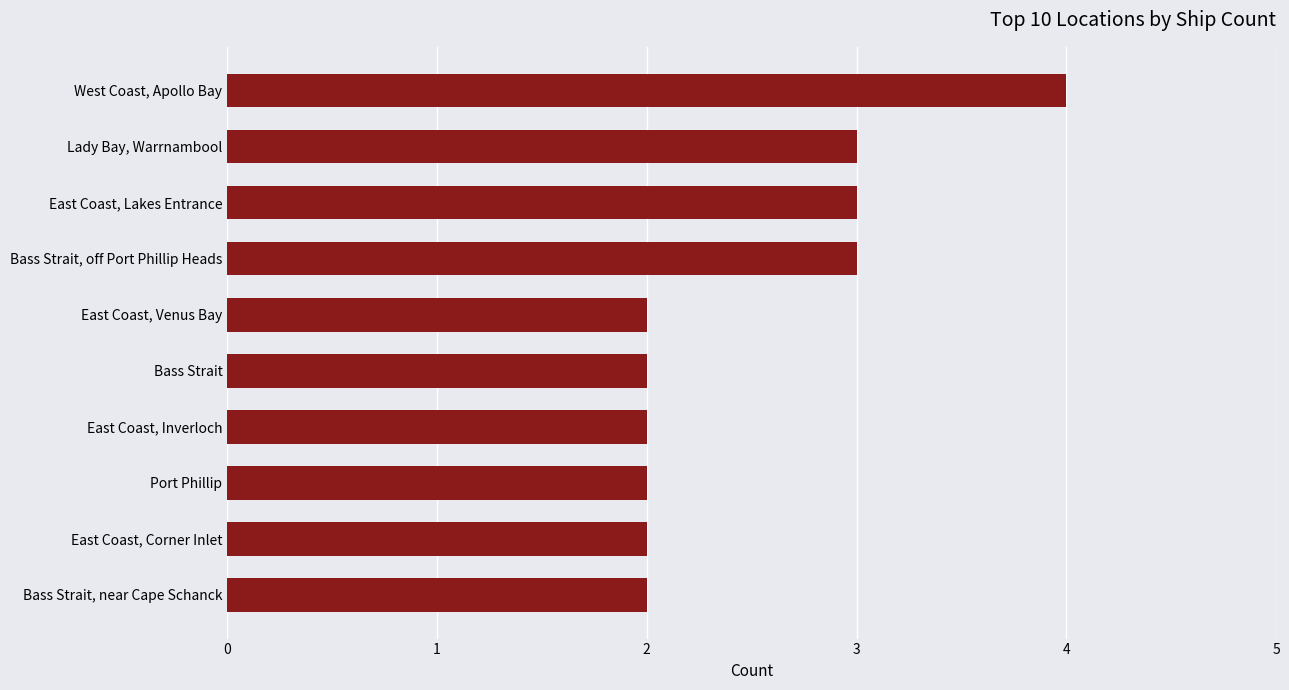

At which category does the chart reach its peak across all series?

West Coast, Apollo Bay